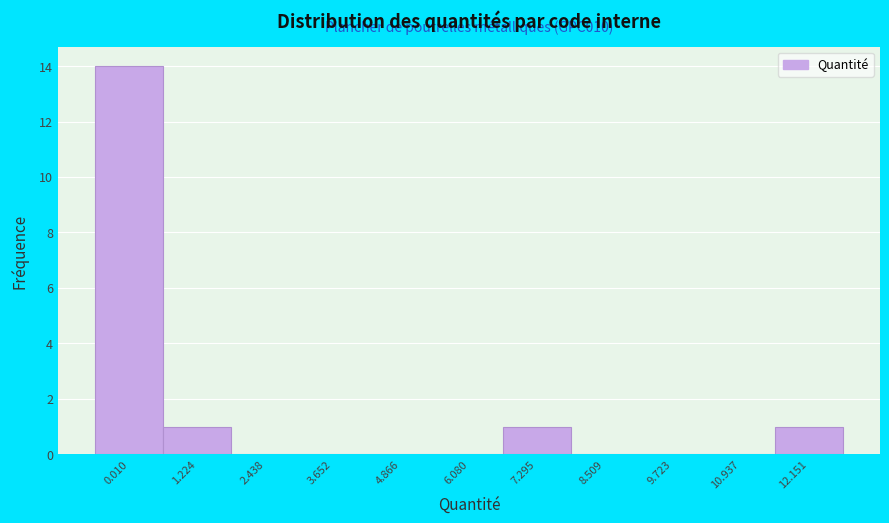

Reading left to right, list all the values displayed in this chart.

0.010=14	1.224=1	2.438=0	3.652=0	4.866=0	6.080=0	7.295=1	8.509=0	9.723=0	10.937=0	12.151=1